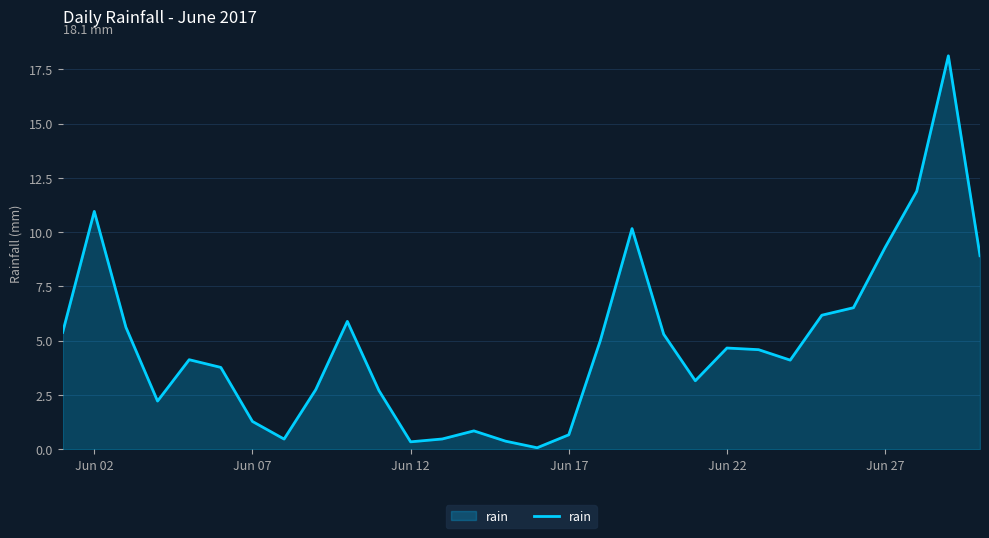

What is the difference between the maximum and minimum values?

18.1